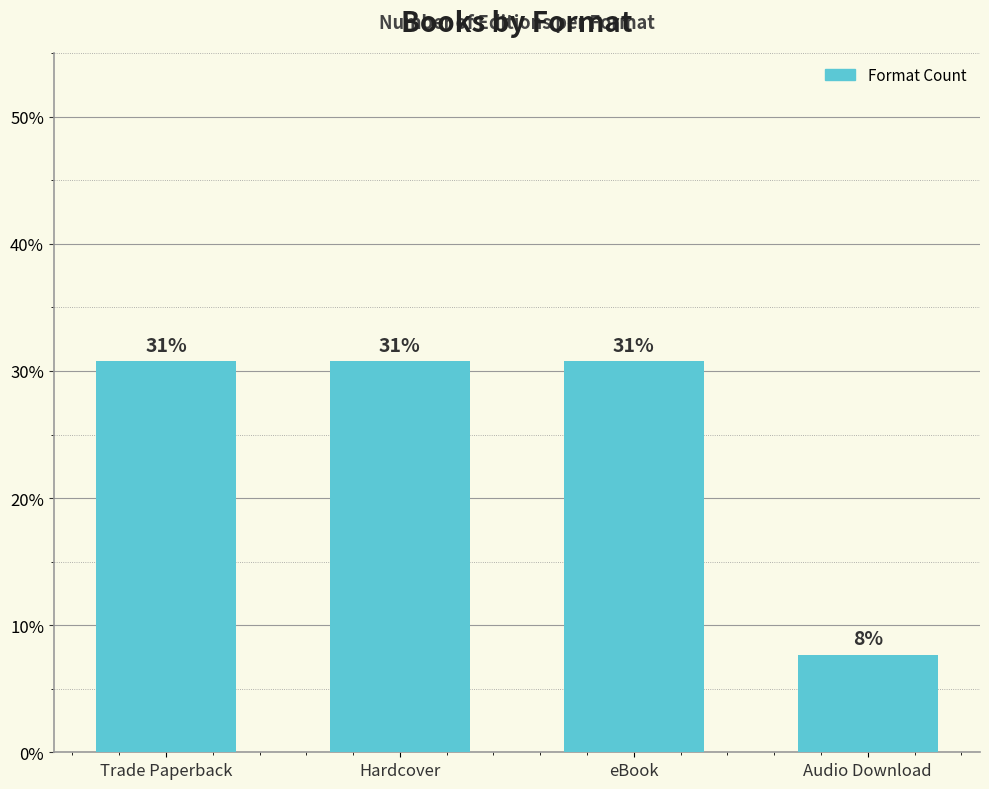

What is the difference between the values at Hardcover and Audio Download?

23.1